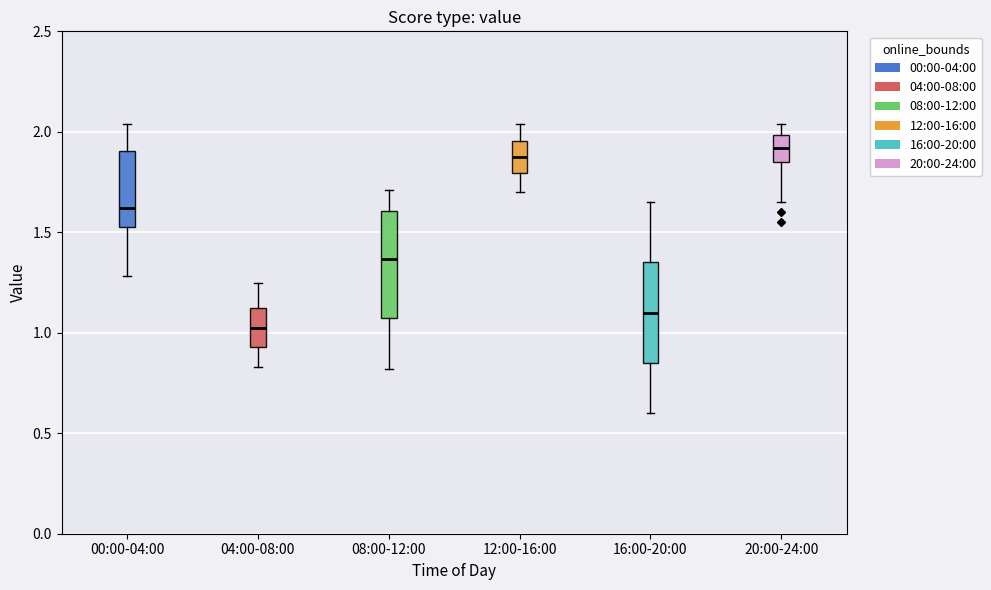

Reading left to right, transcribe this box plot: for each box, give where its median line is, the range the box spans, and where its two whiskers end, as read against the y-axis. The values are not printed on the chart, so give them approximately, as read against the axis.

00:00-04:00: median 1.60, box 1.55 to 1.90, whiskers 1.30 to 2.05
04:00-08:00: median 1.05, box 0.95 to 1.10, whiskers 0.85 to 1.25
08:00-12:00: median 1.35, box 1.05 to 1.60, whiskers 0.80 to 1.70
12:00-16:00: median 1.90, box 1.80 to 1.95, whiskers 1.70 to 2.05
16:00-20:00: median 1.10, box 0.85 to 1.35, whiskers 0.60 to 1.65
20:00-24:00: median 1.90, box 1.85 to 2.00, whiskers 1.65 to 2.05